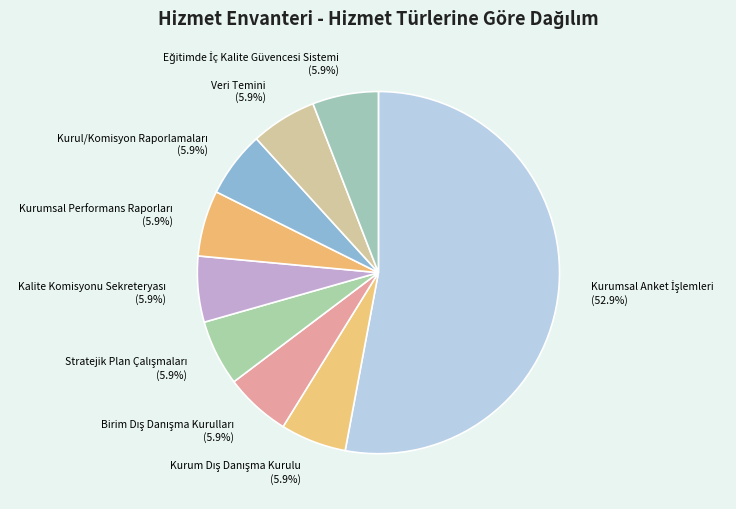

How many segments does this pie chart have?

9